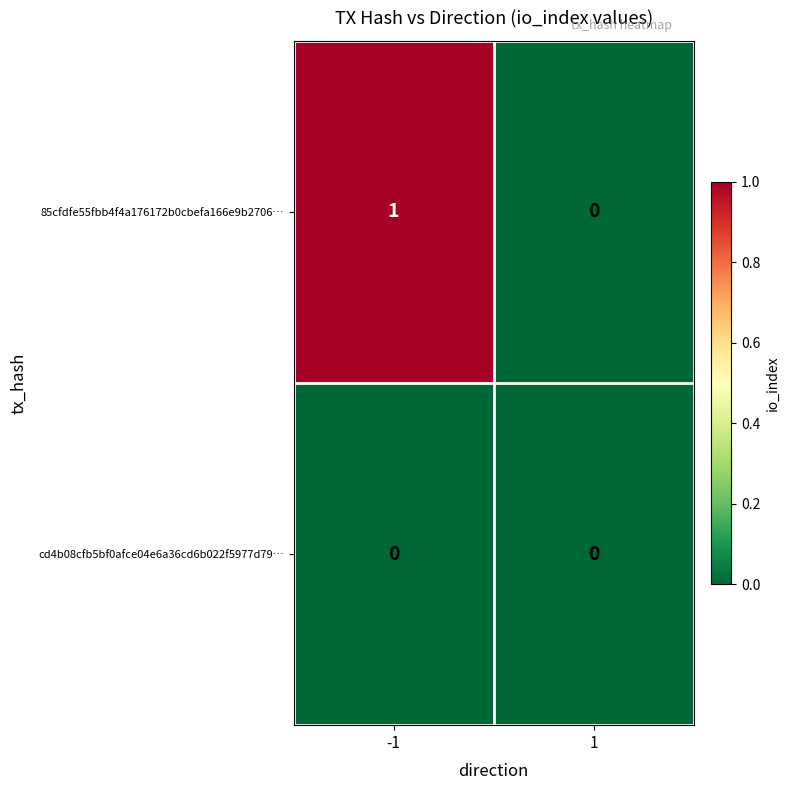

Between -1 and 1, which series saw the biggest shift?

85cfdfe55fbb4f4a176172b0cbefa166e9b2706…